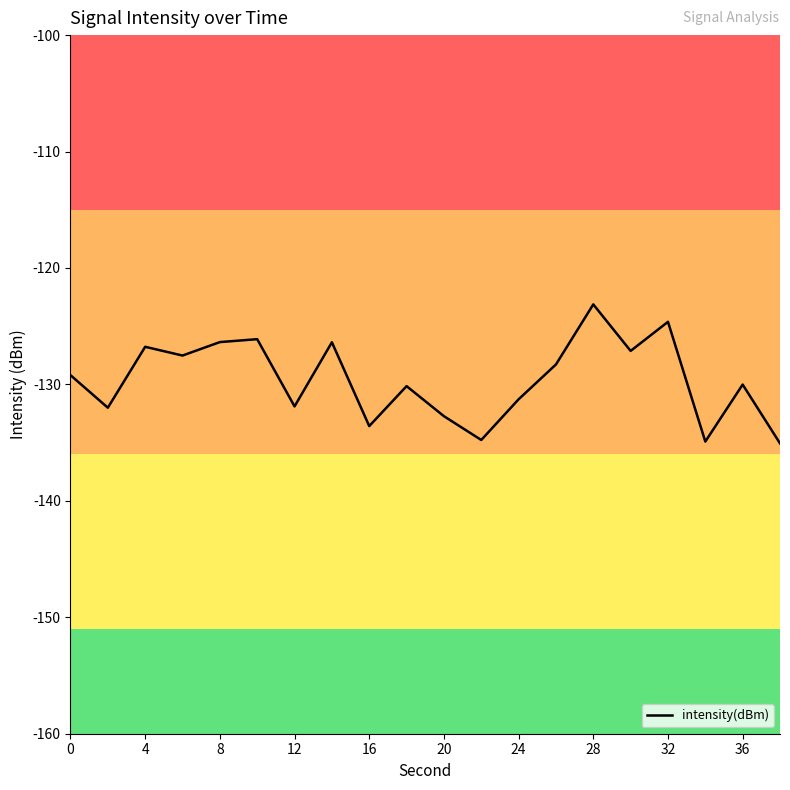

What is the smallest value displayed?

-135.1